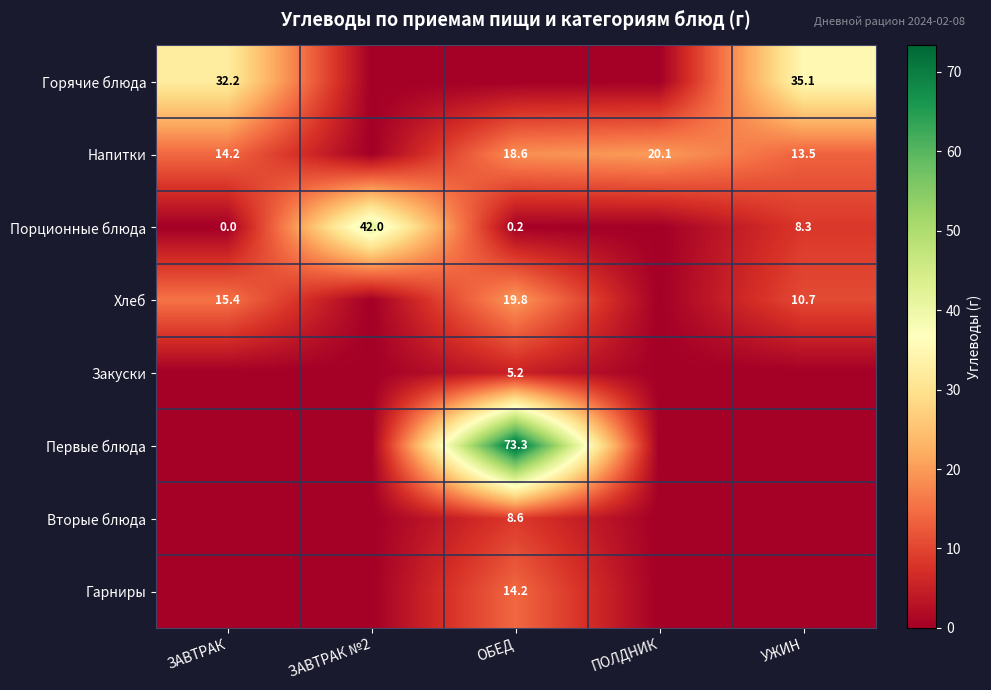

What is the difference between the Хлеб values at УЖИН and ЗАВТРАК?

4.7